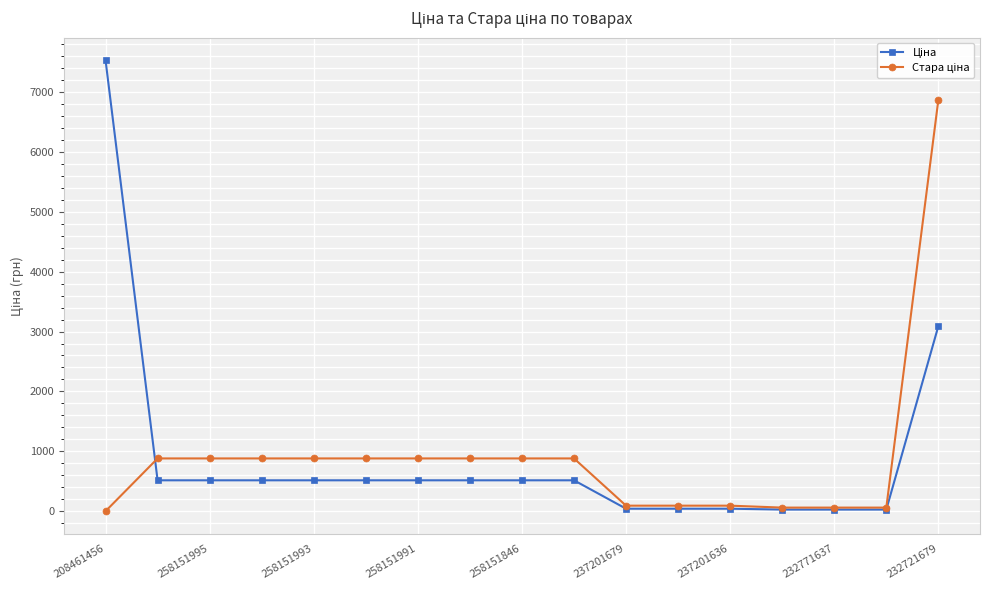

What is the maximum value shown in the chart?

7530.7